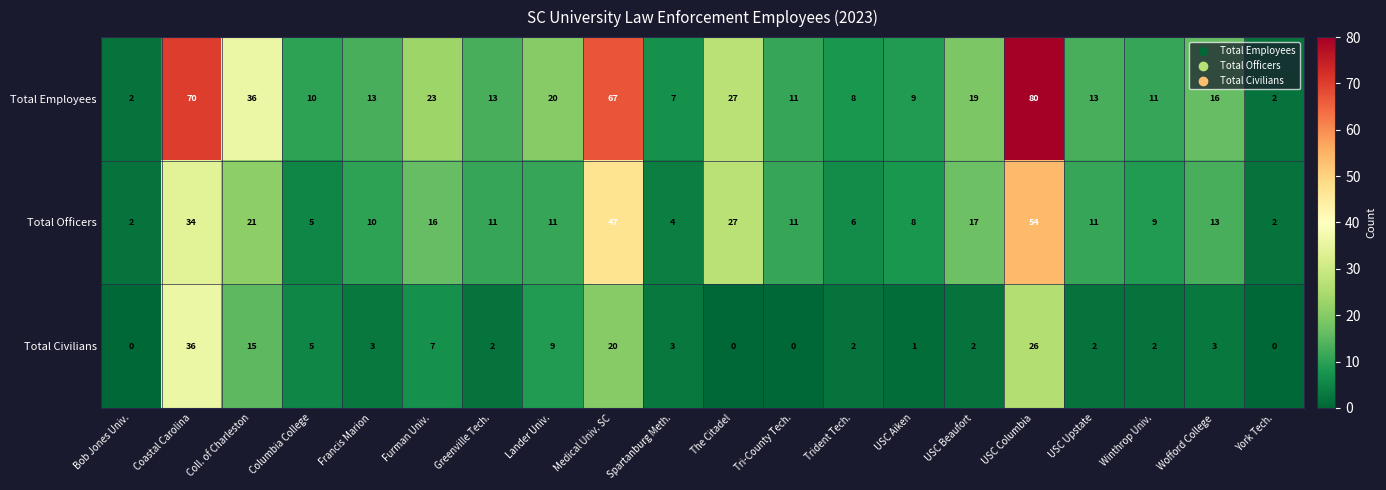

Rank the series by their maximum value, from lowest to highest.

Total Civilians, Total Officers, Total Employees